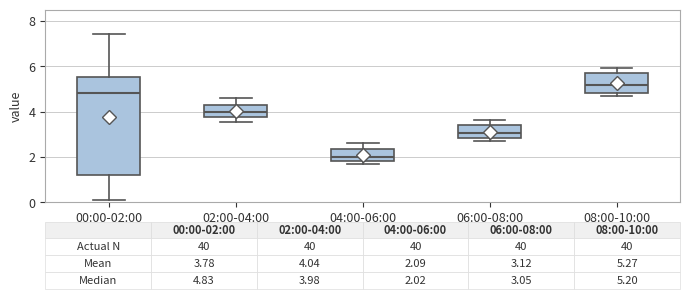

Which box is the tallest, from its lower edge to its upper edge?

00:00-02:00